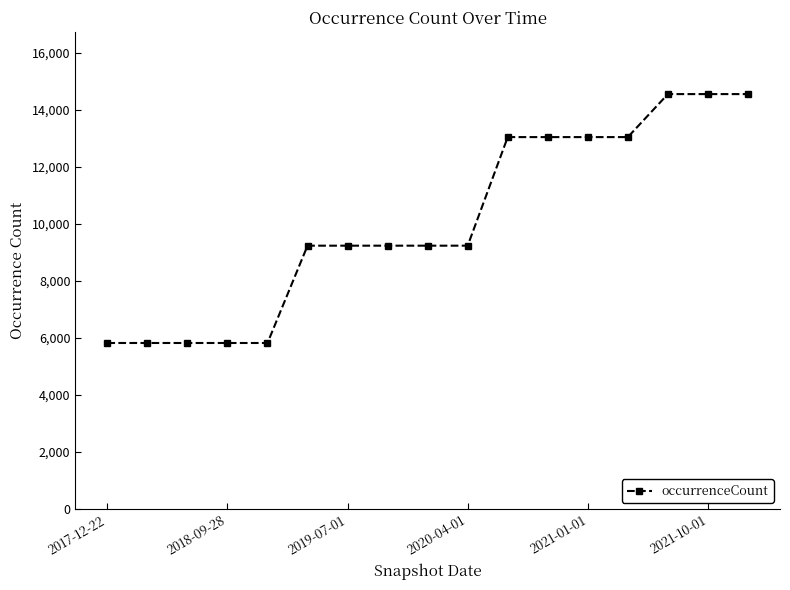

What is the value of the 7th point from the left?

9232